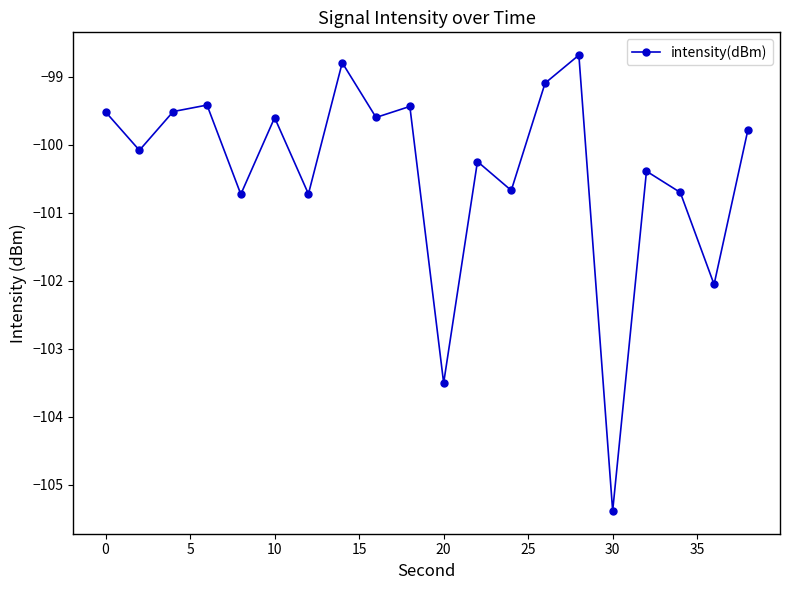

What is the value of the 19th point from the left?

-102.1